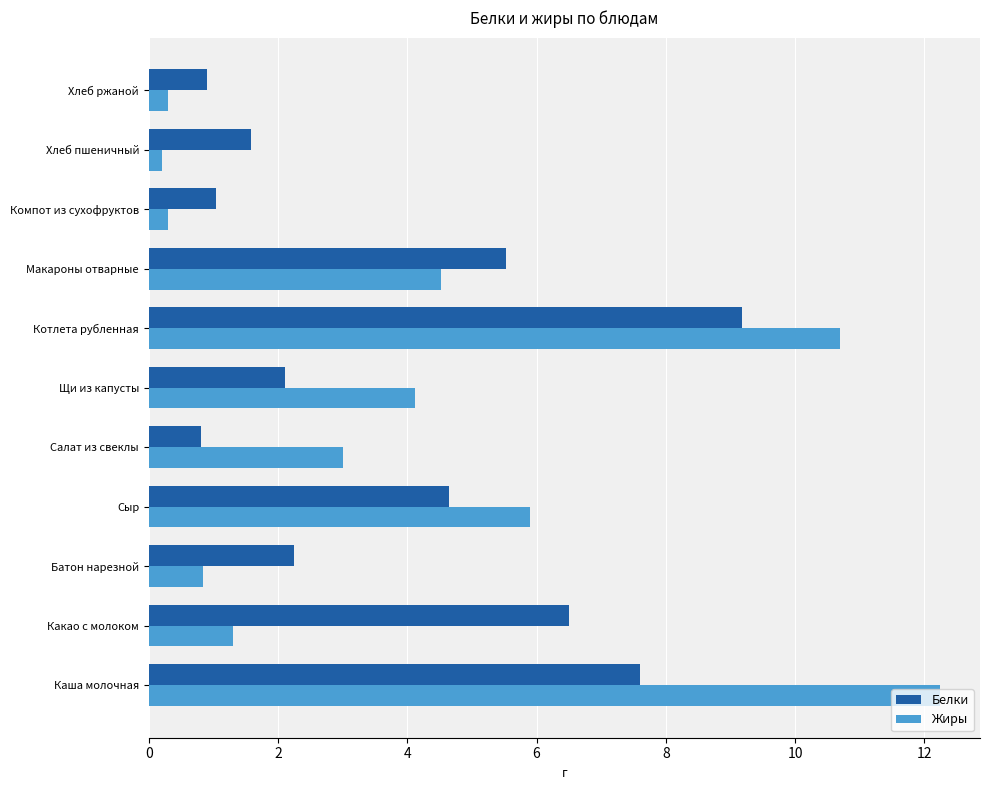

What is the total value across all series at Салат из свеклы?

3.8